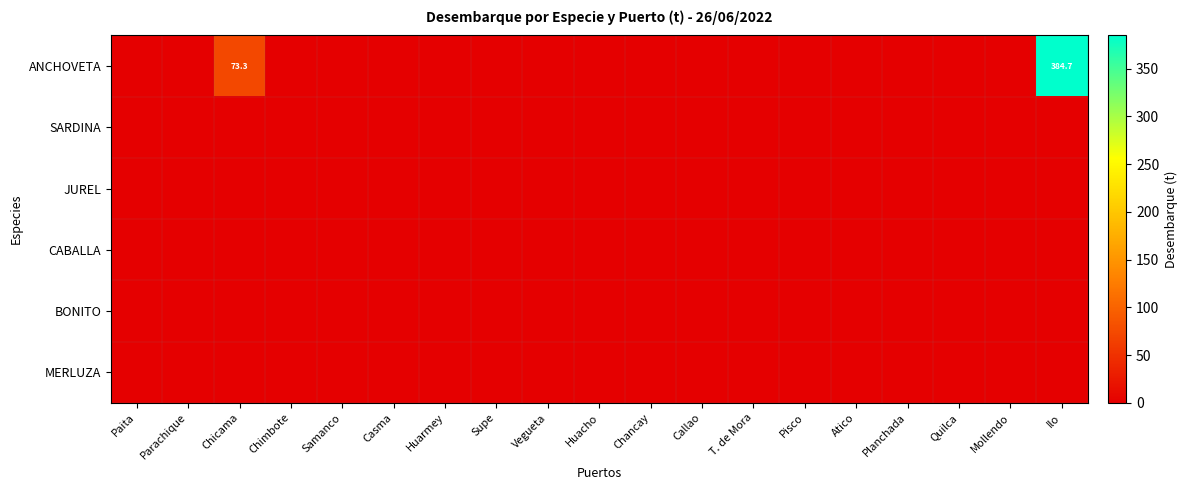

At Callao, list the series in order from largest to smallest.

ANCHOVETA, SARDINA, JUREL, CABALLA, BONITO, MERLUZA